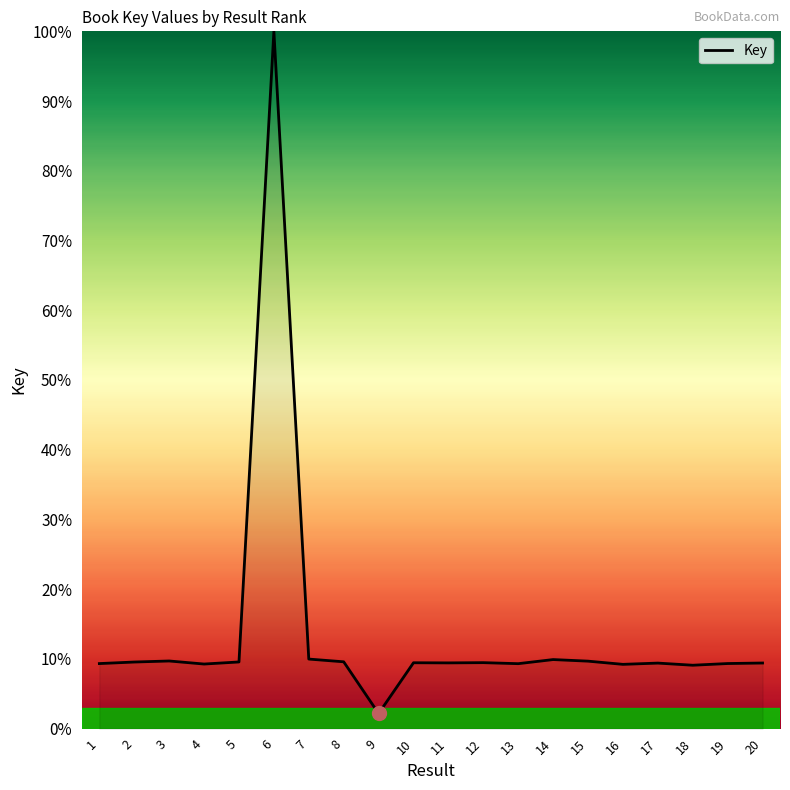

What is the greatest value displayed?

100.0